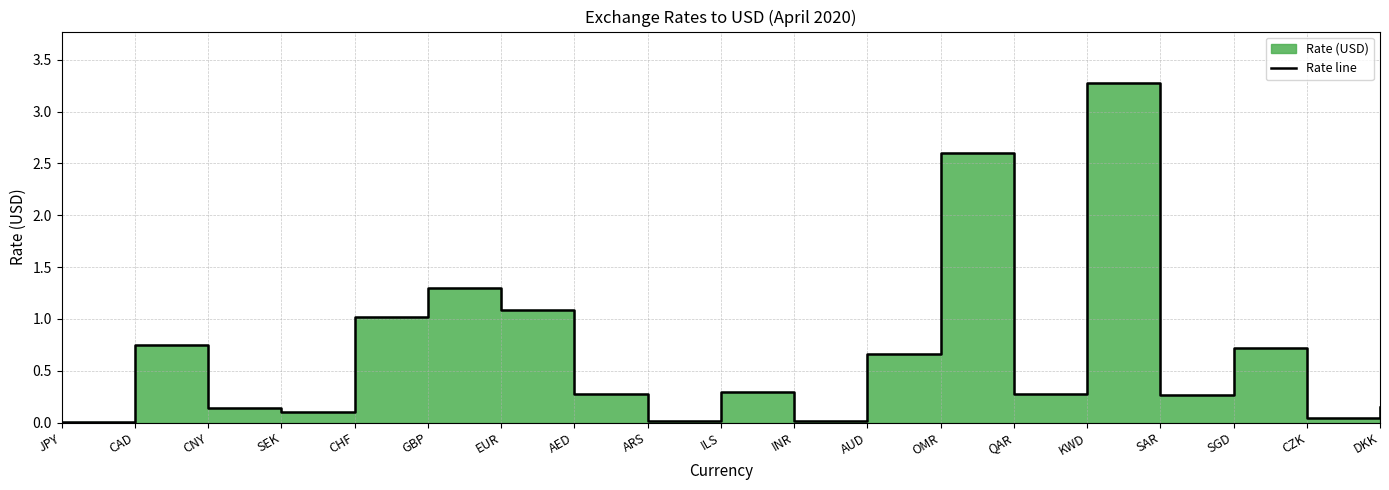

Rank the categories by value from highest to lowest.

KWD, OMR, GBP, EUR, CHF, CAD, SGD, AUD, ILS, QAR, AED, SAR, DKK, CNY, SEK, CZK, ARS, INR, JPY